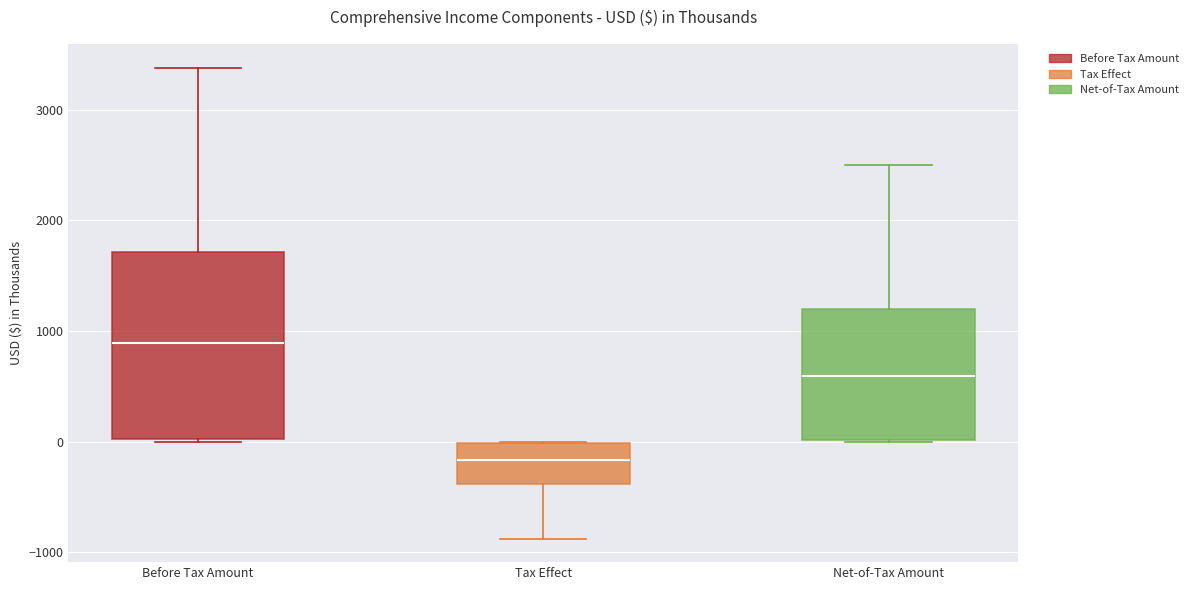

Comparing the boxes themselves (not the whiskers), which one is the tallest?

Before Tax Amount